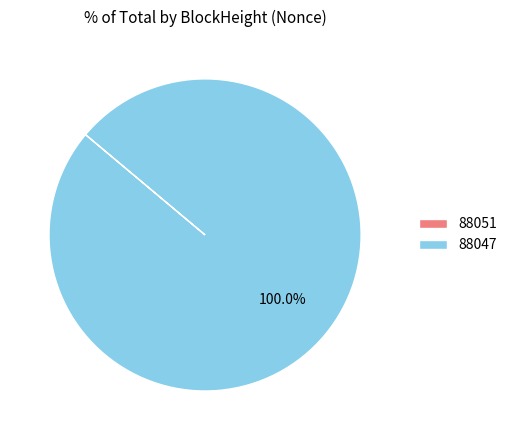

Which category has the biggest portion of the pie?

88047